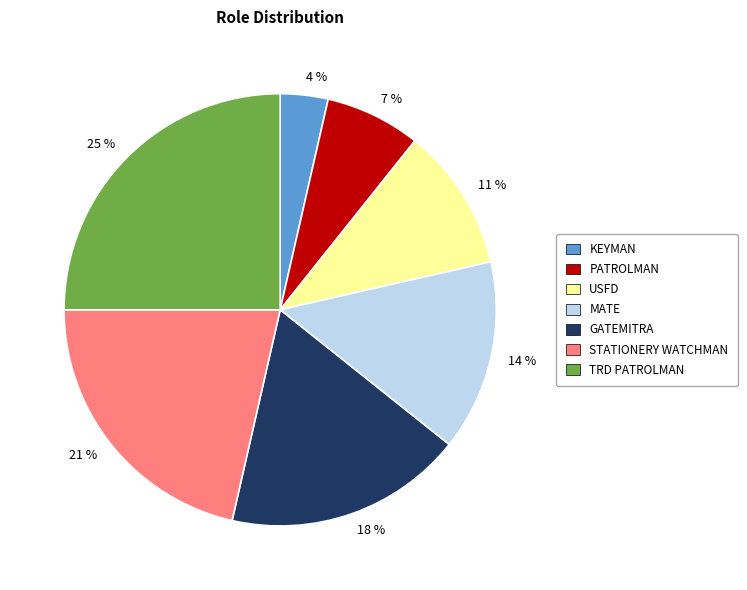

To the nearest percent, what is the difference between the largest and smallest slice percentages?

21%